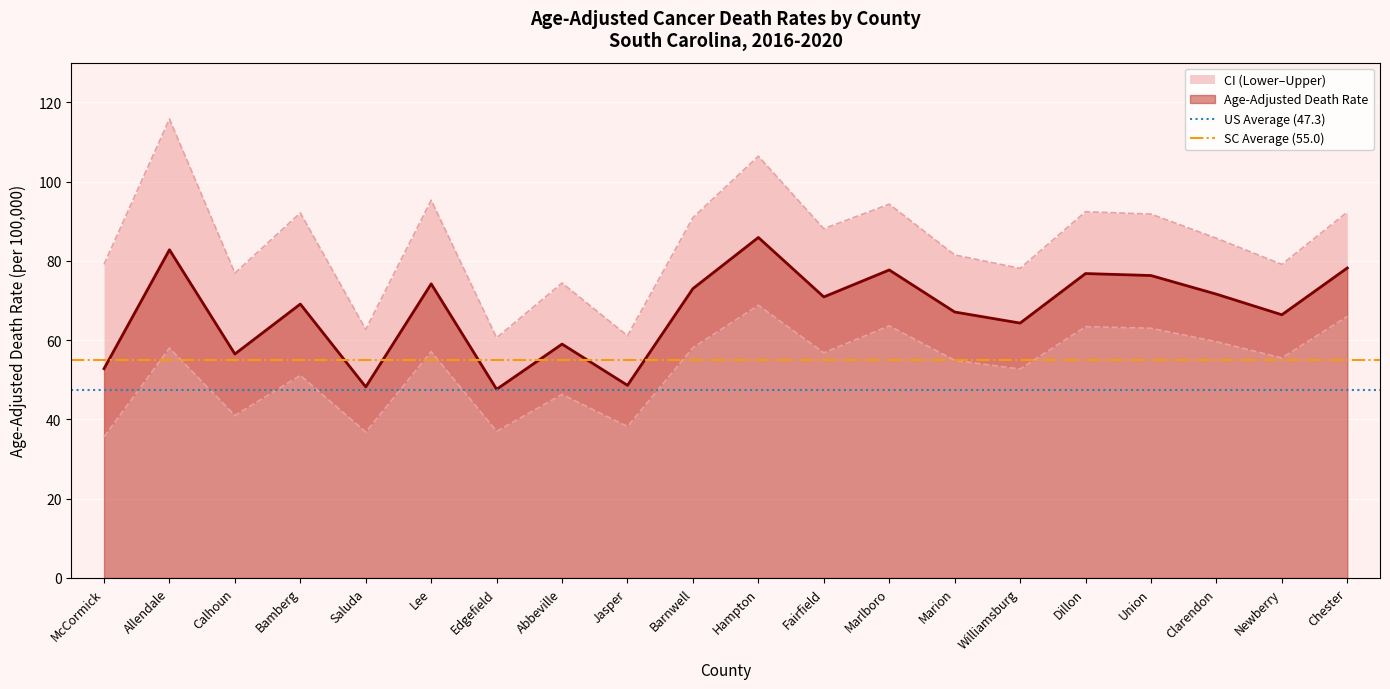

Is it true that Age-Adjusted Death Rate equals 97.4 at Marion?

False